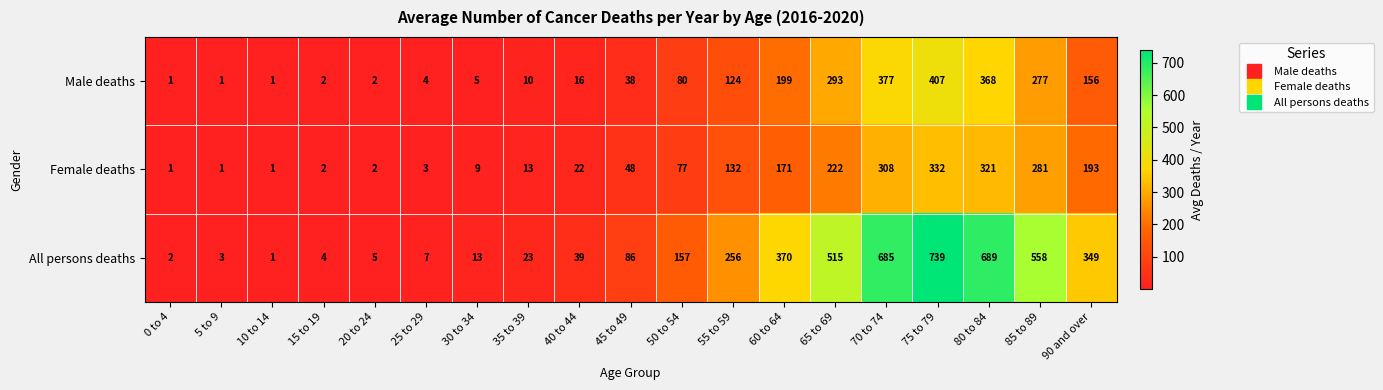

Count the number of data series in this chart.

3